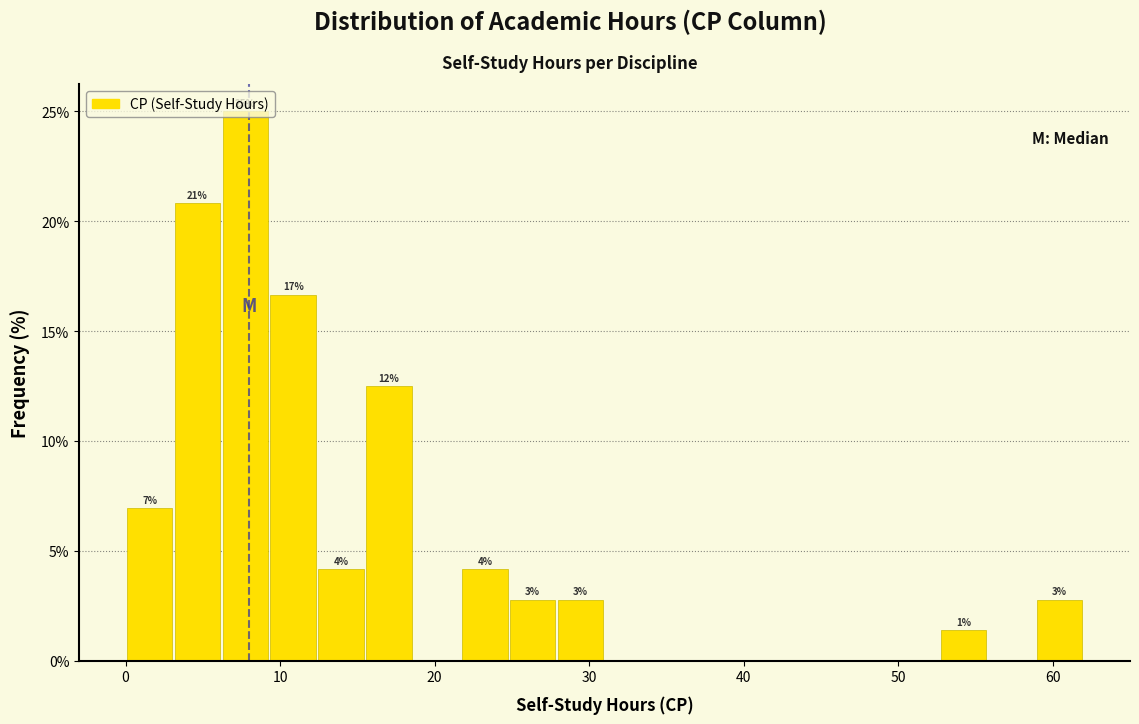

Around what value on the x-axis is the tallest bar? Give the approximate position of its centre, as read against the axis.

8